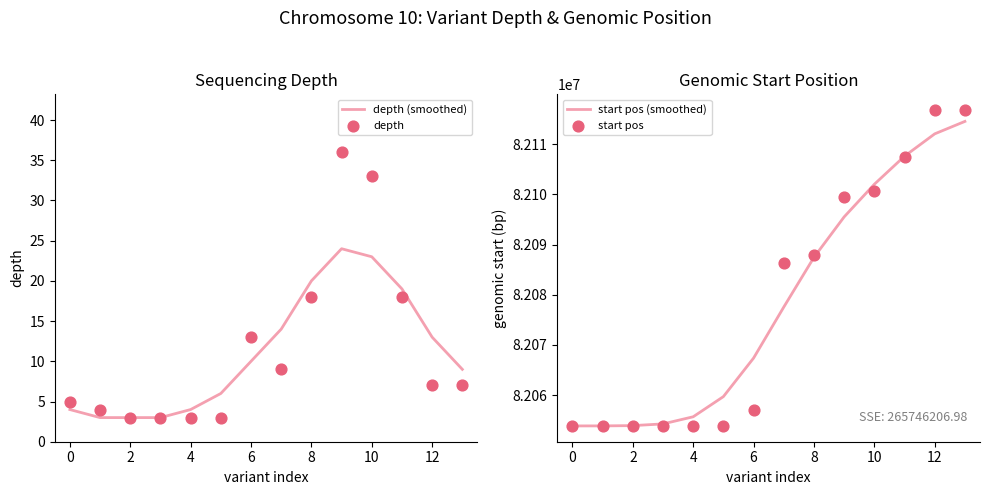

Which series contains the highest Y value?

start pos